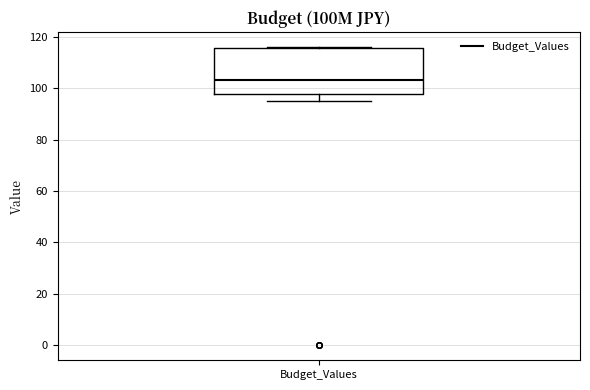

Read this box plot against the y-axis: the position of the median line, the range covered by the box, and the ends of both whiskers. The values are not printed on the chart, so give them approximately, as read against the axis.

median 104, box 98 to 116, whiskers 96 to 116